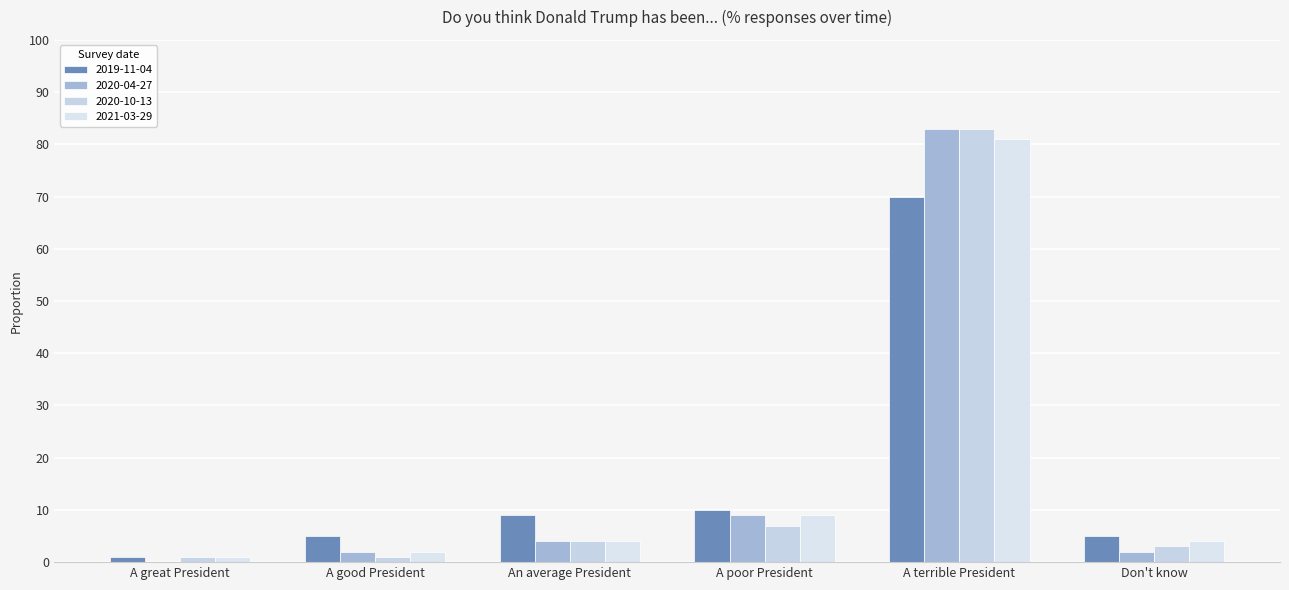

Are the bars horizontal?

No